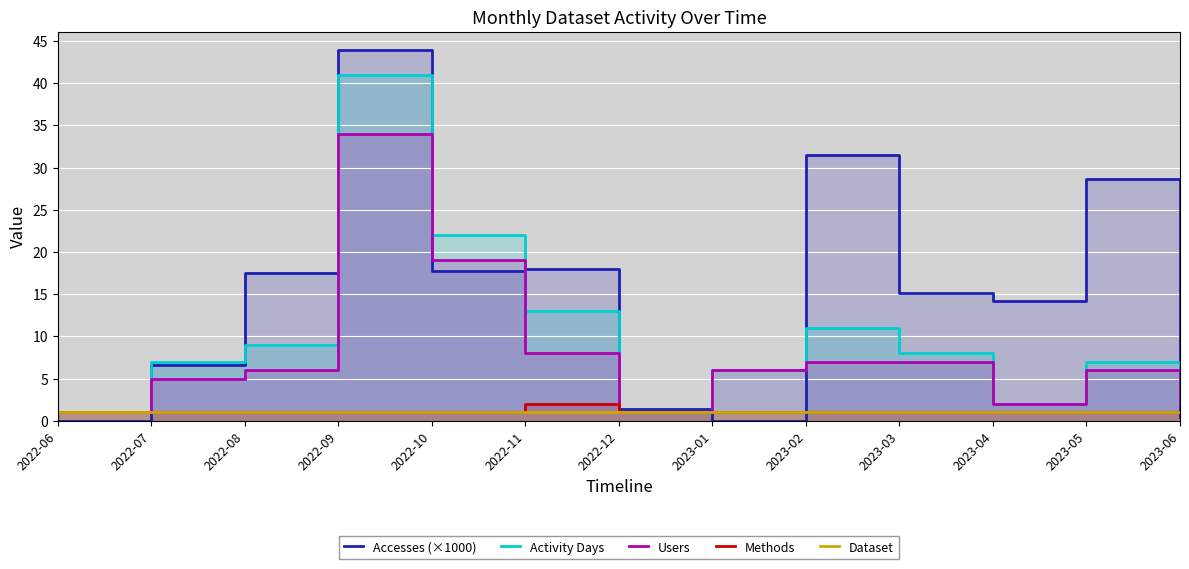

What is the highest value of the Activity Days series?

41.0